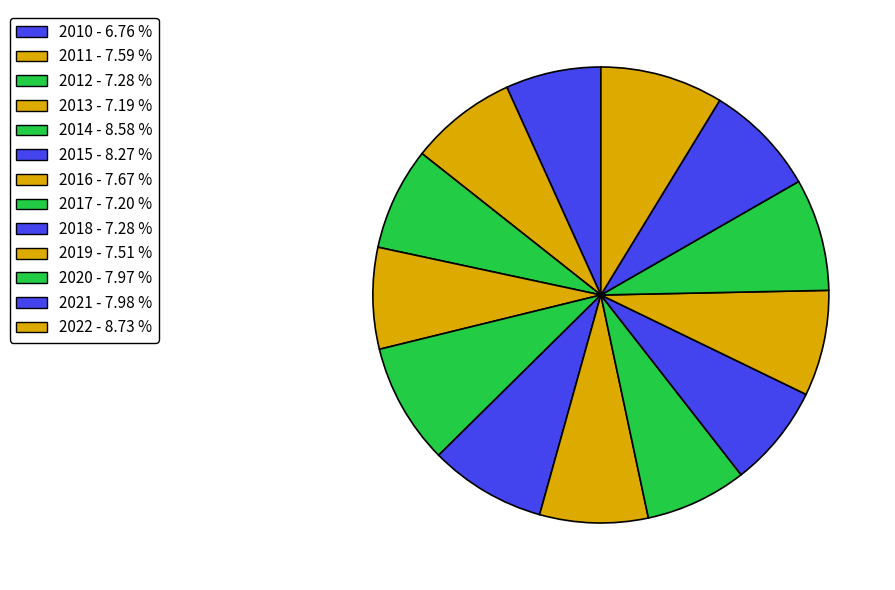

Rank the categories by value from highest to lowest.

2022, 2014, 2015, 2021, 2020, 2016, 2011, 2019, 2012, 2018, 2017, 2013, 2010